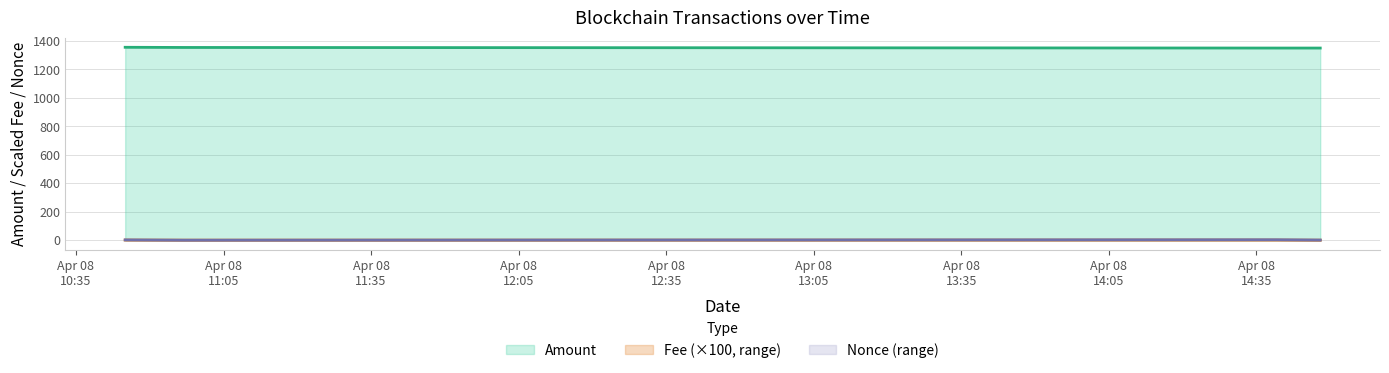

Where is Amount nearest to the value 1352?

2022-04-08 10:57:00